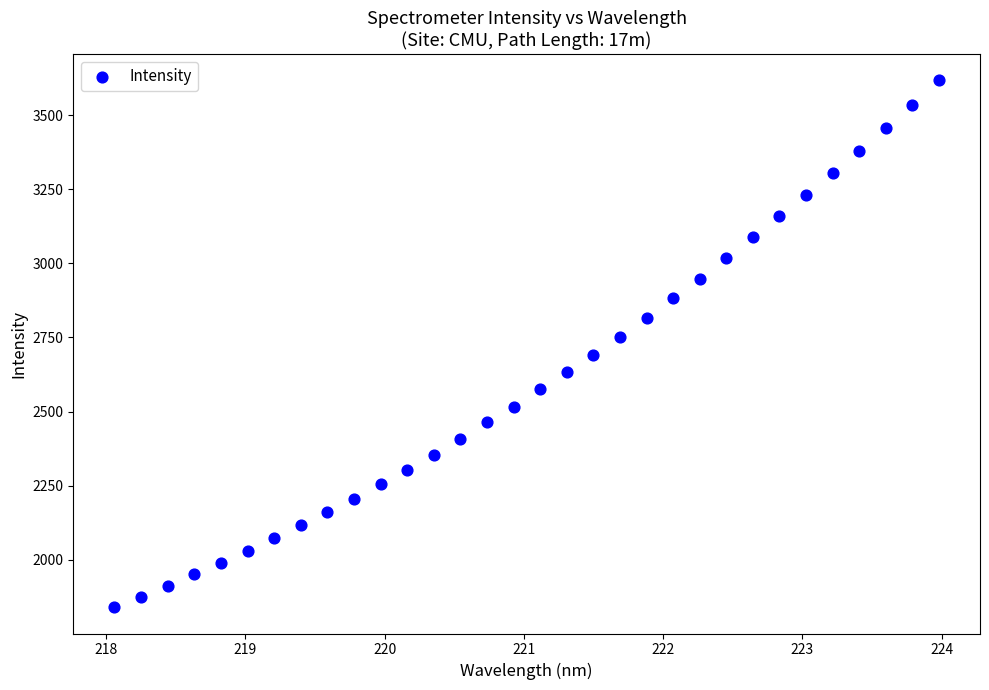

What is the range of Y values (max minus min)?

1776.9